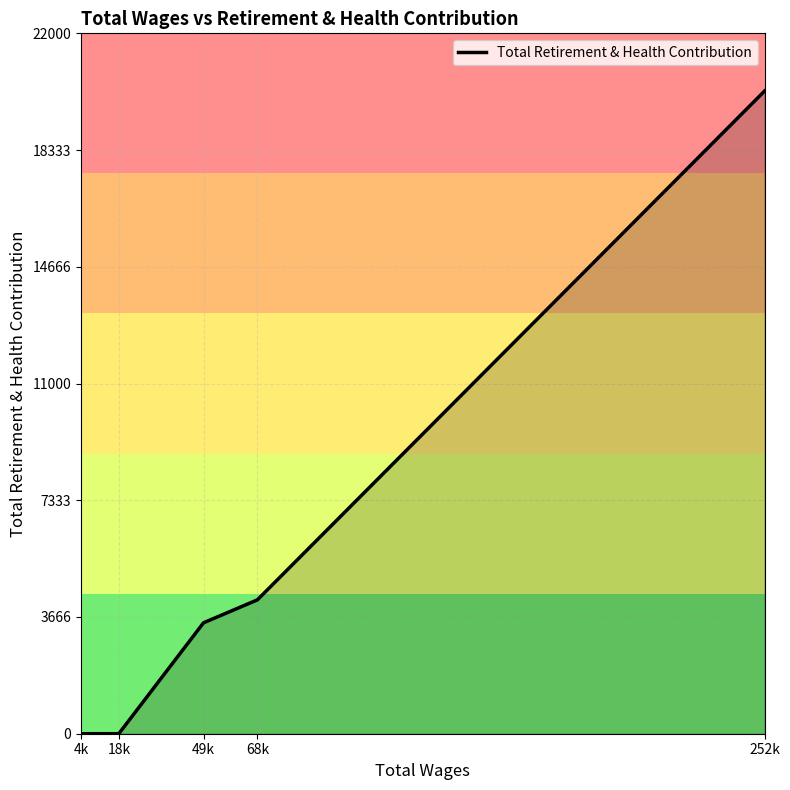

True or false: the data has more than 1 interior local peaks.

False